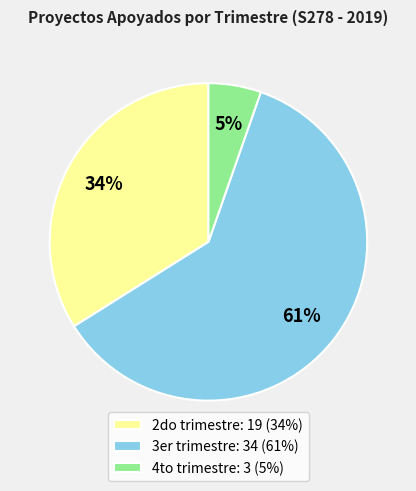

Rank the categories by value from lowest to highest.

4to trimestre, 2do trimestre, 3er trimestre